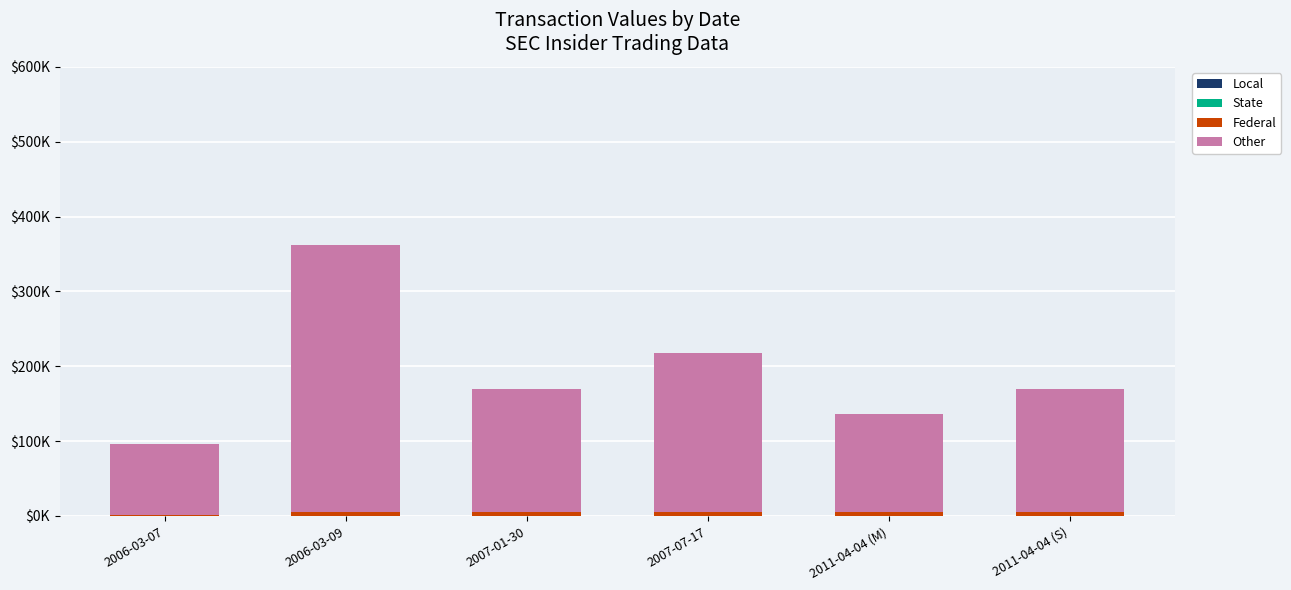

Between 2006-03-09 and 2007-01-30, which is larger?

2006-03-09